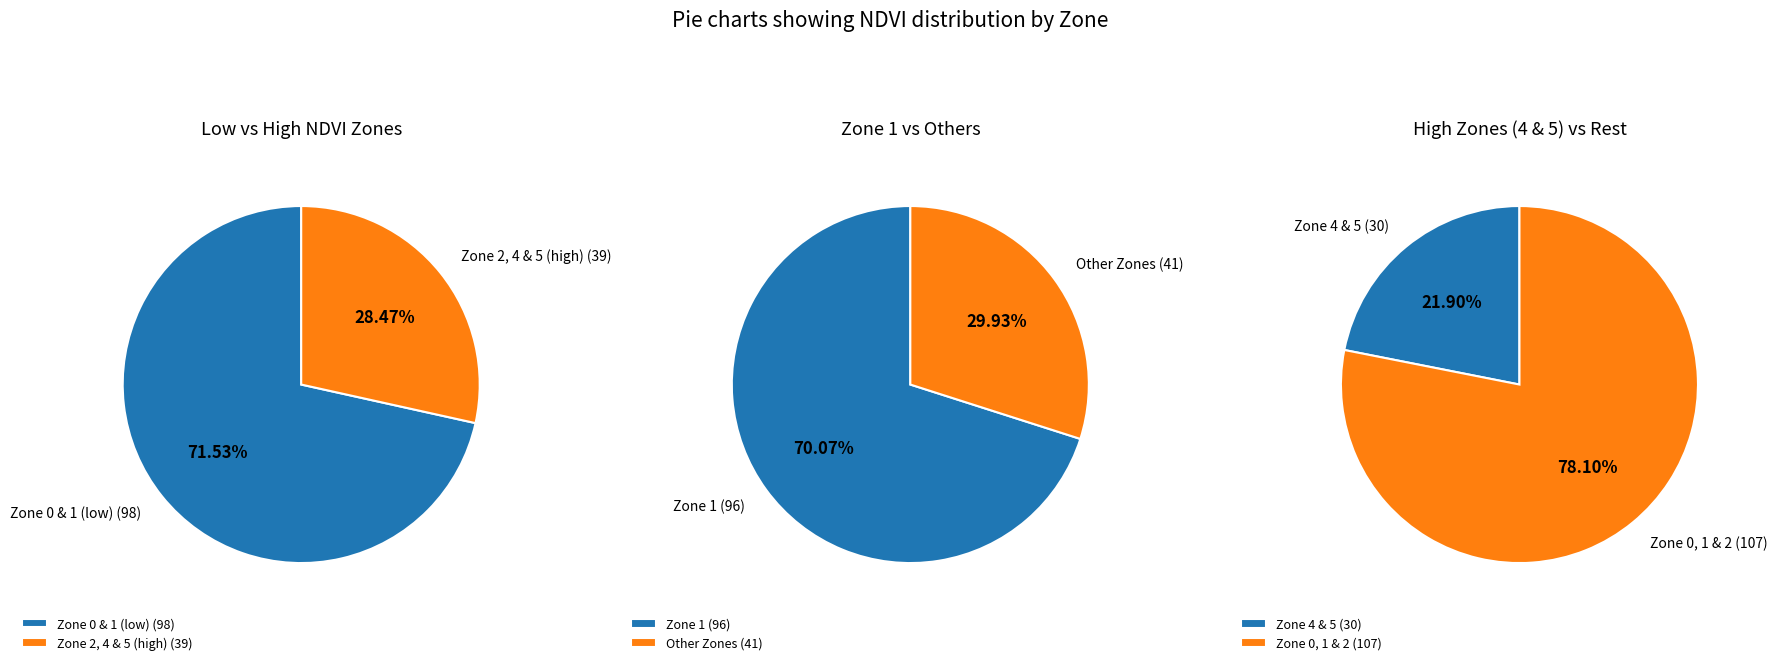

Which category accounts for the majority?

Zone 1